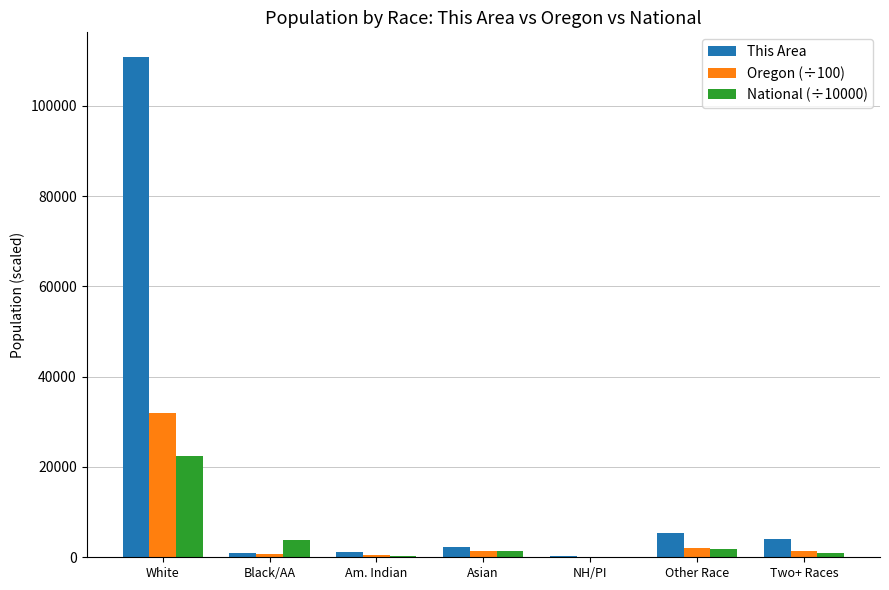

What is the difference between the This Area values at Black/AA and Two+ Races?

3106.0